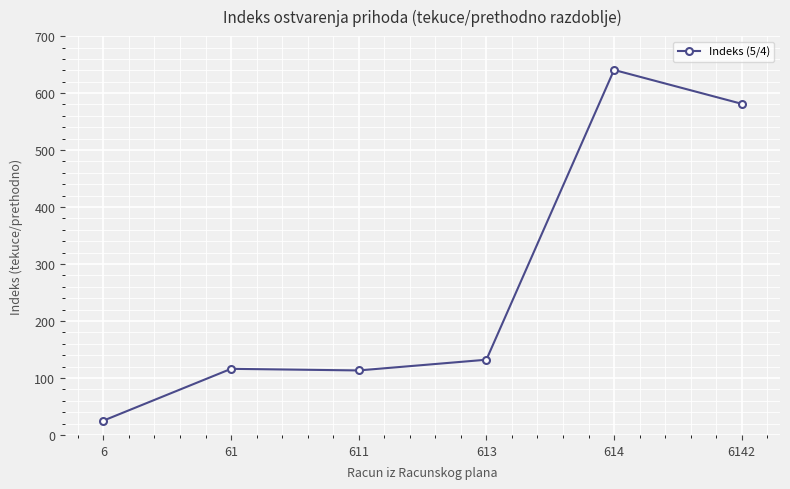

What is the sum of the values at 613 and 6142?

713.2